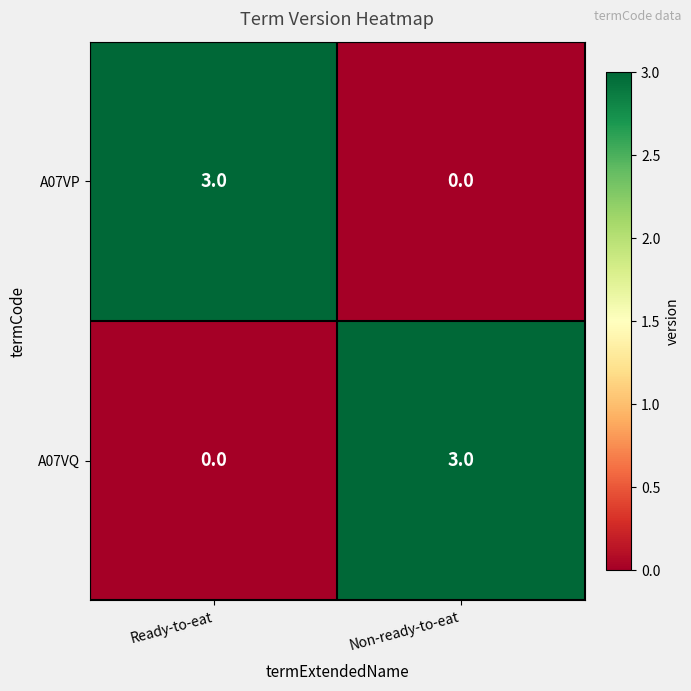

How many data points in A07VP are less than 3?

1